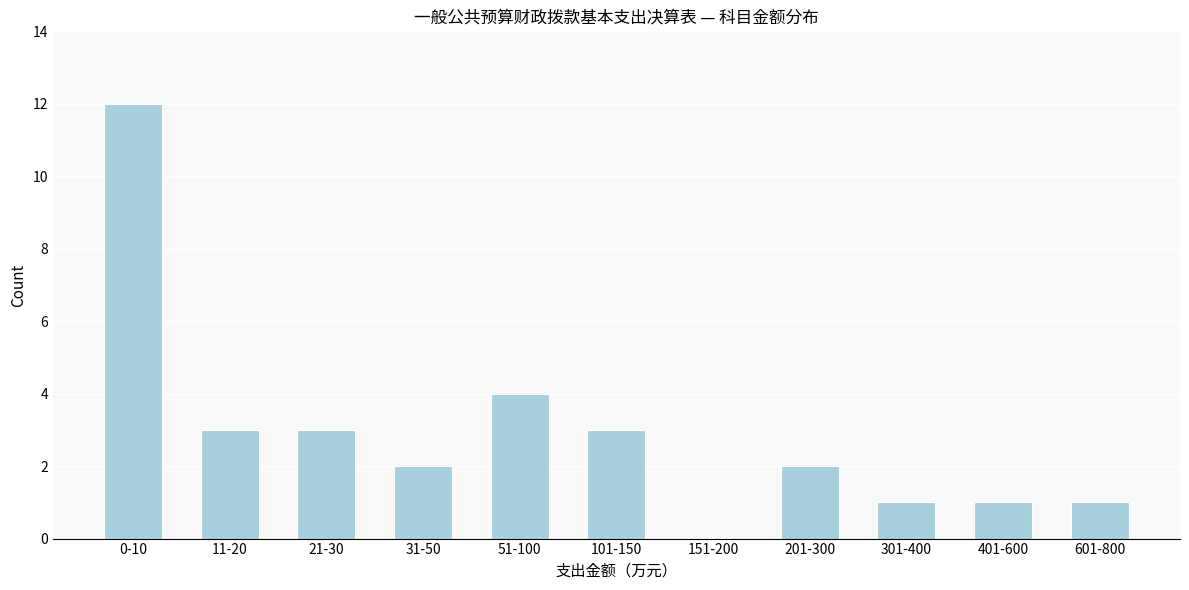

Reading left to right, what are all the values shown in this chart?

0-10=12	11-20=3	21-30=3	31-50=2	51-100=4	101-150=3	151-200=0	201-300=2	301-400=1	401-600=1	601-800=1